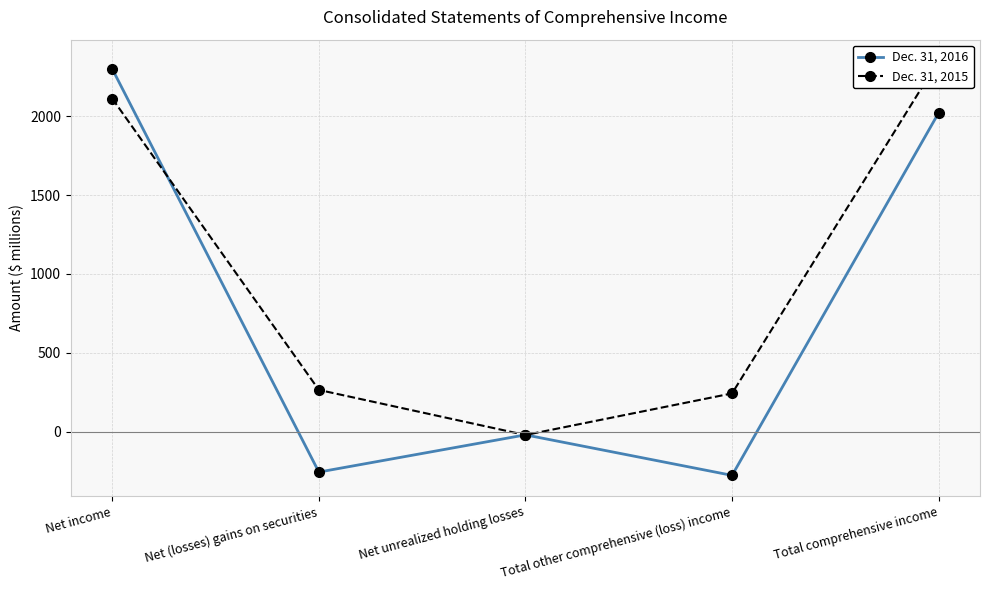

Rank the series by their maximum value, from highest to lowest.

Dec. 31, 2015, Dec. 31, 2016